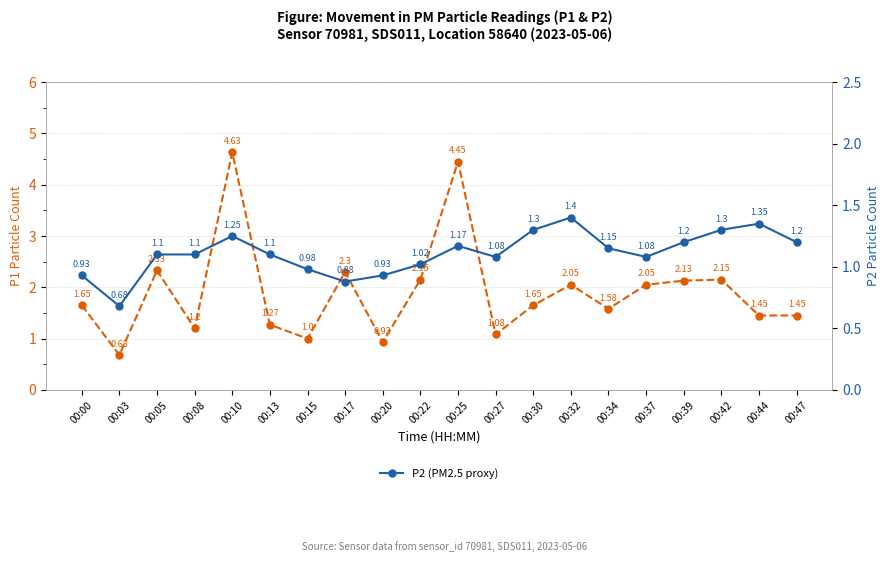

Is the value of P2 (PM2.5 proxy) at 00:44 greater than the value of P1 (PM10 proxy) at 00:25?

No